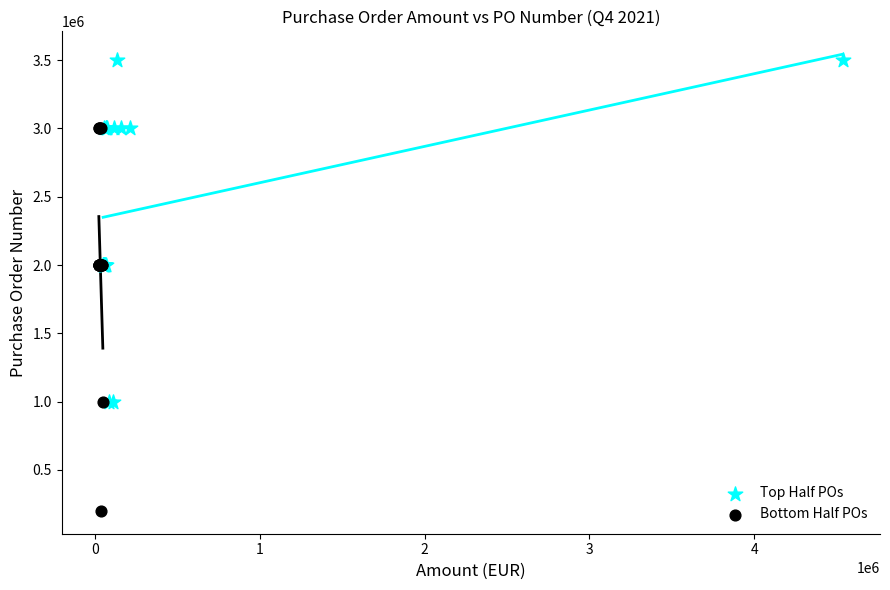

Which series reaches the maximum Y coordinate?

Top Half POs